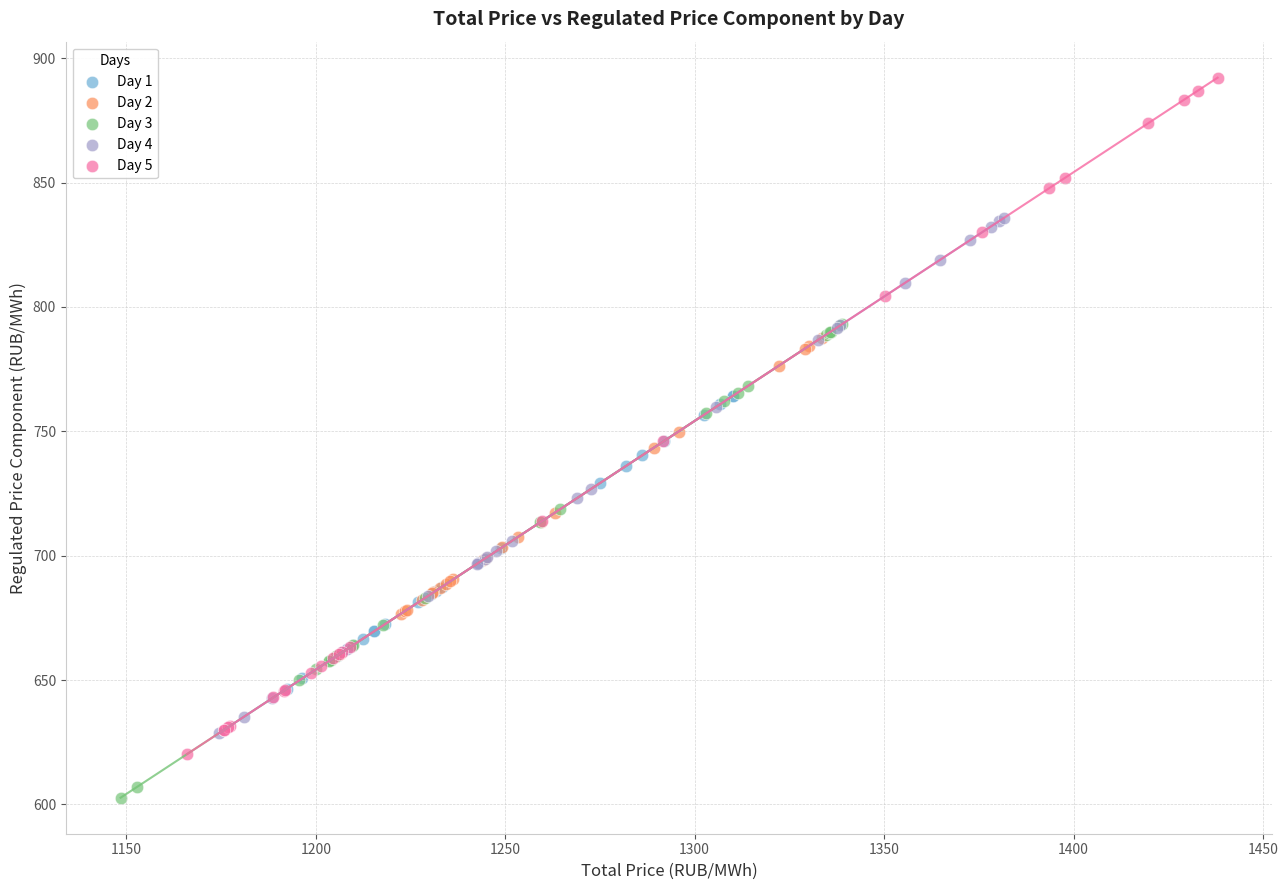

Which series has the widest spread of Y values?

Day 5